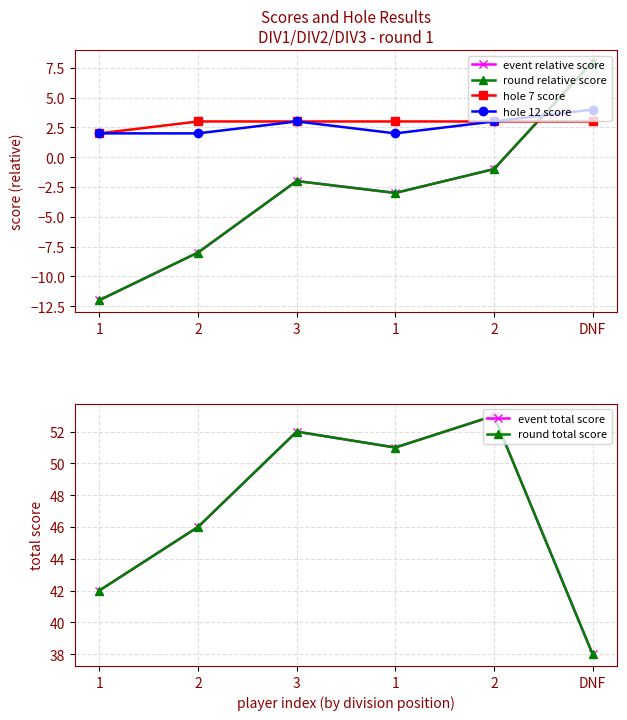

Count the number of categories in the chart.

6